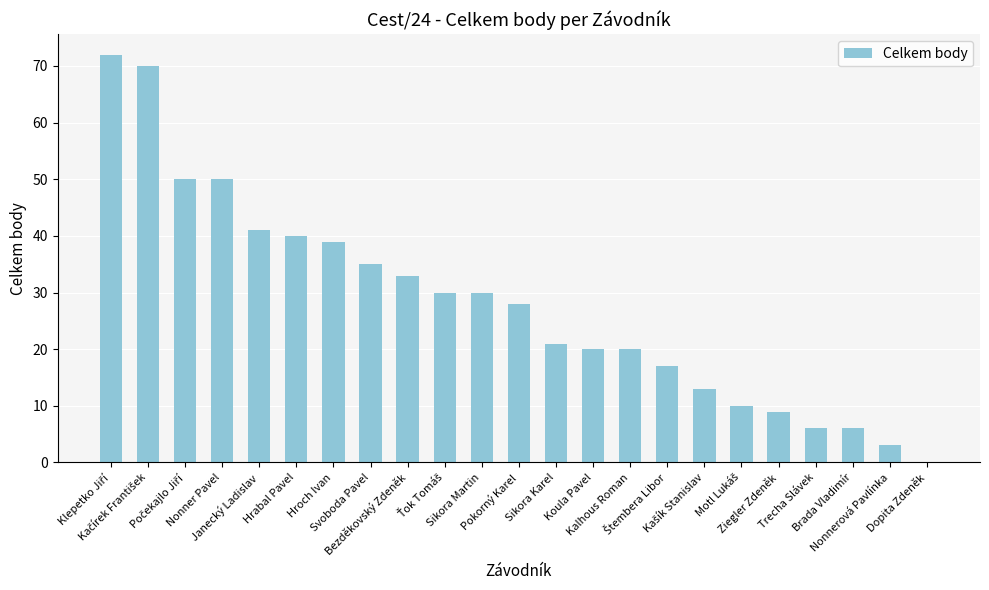

What is the greatest value displayed?

72